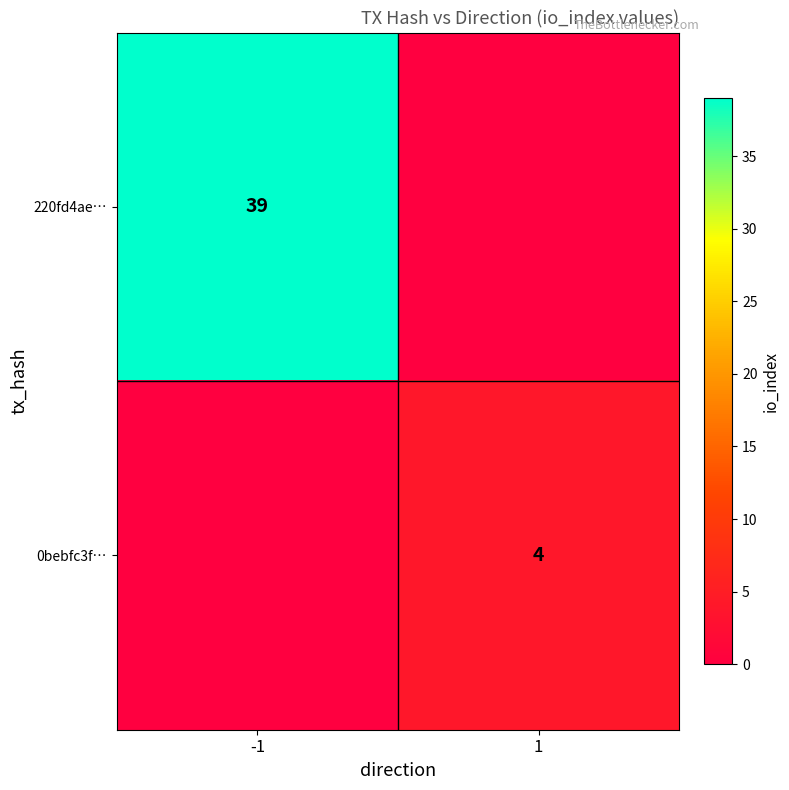

The value of 0bebfc3f… at 1 is 1. True or false?

False